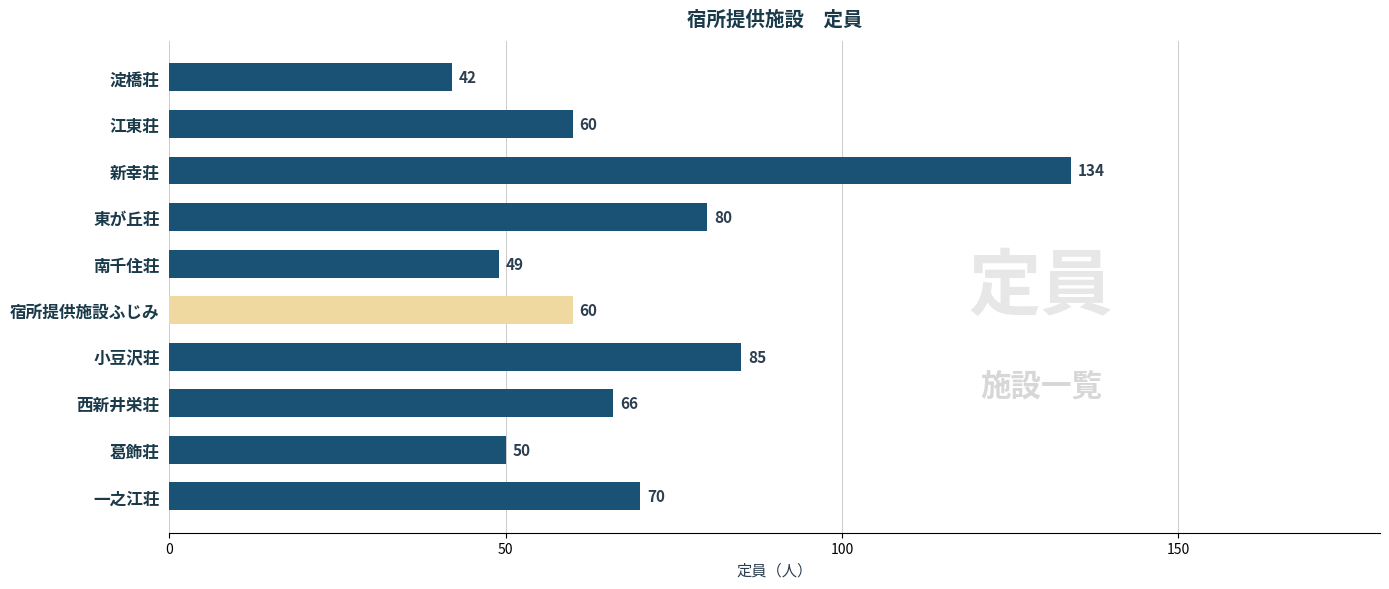

True or false: the data shows 11 at 葛飾荘.

False